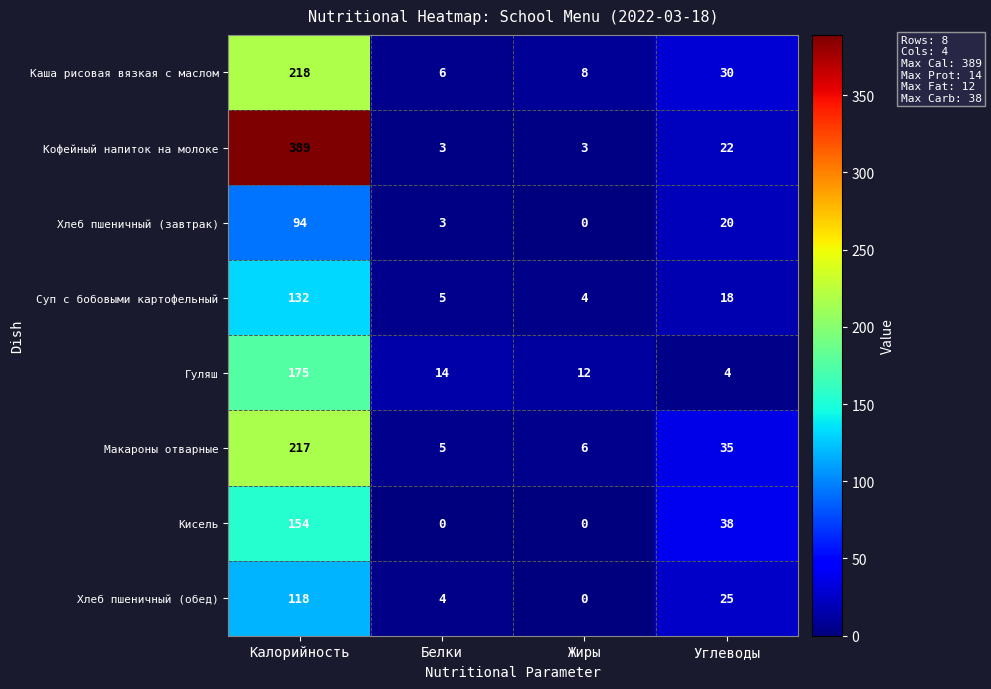

Count the number of data series in this chart.

8